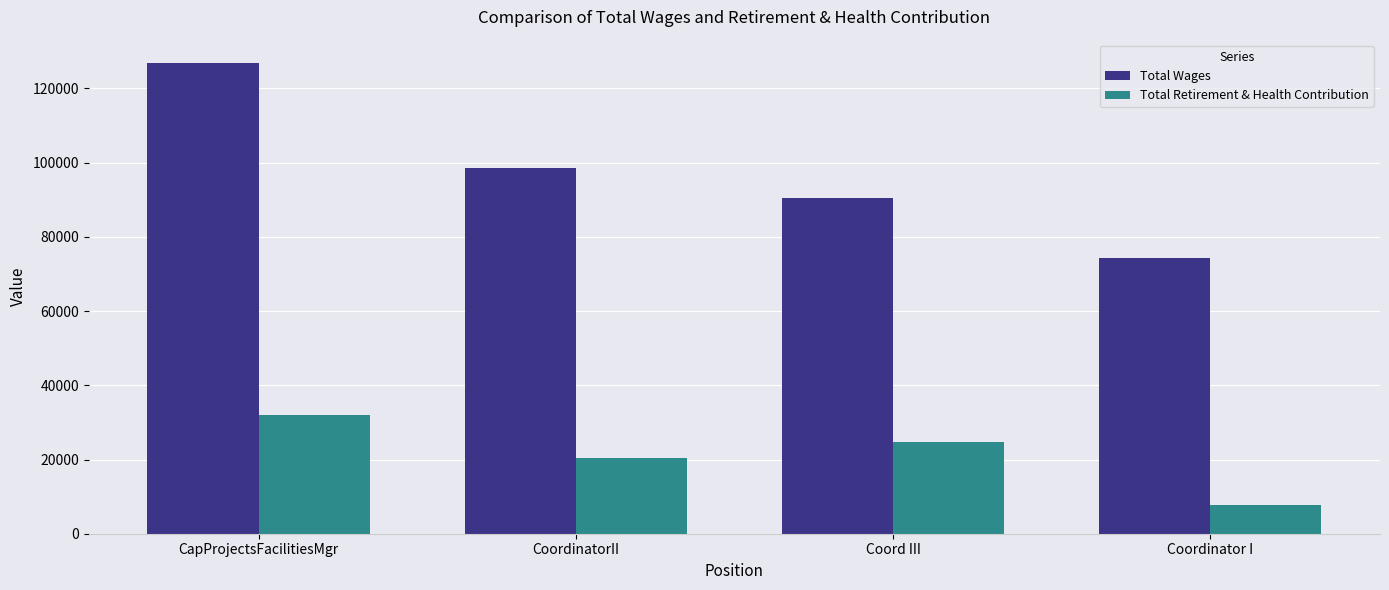

Count the Total Wages values in the range 90474 to 126808.

3